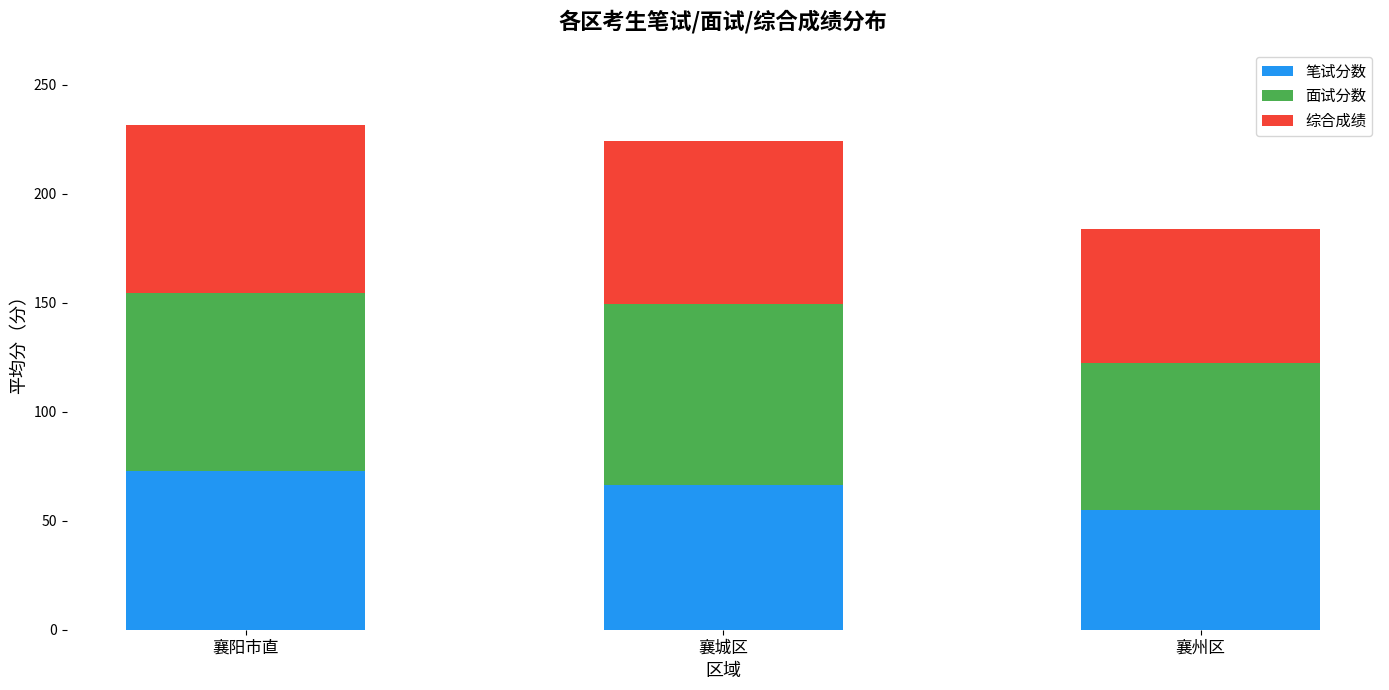

What value does the 笔试分数 series have at 襄州区?

55.1